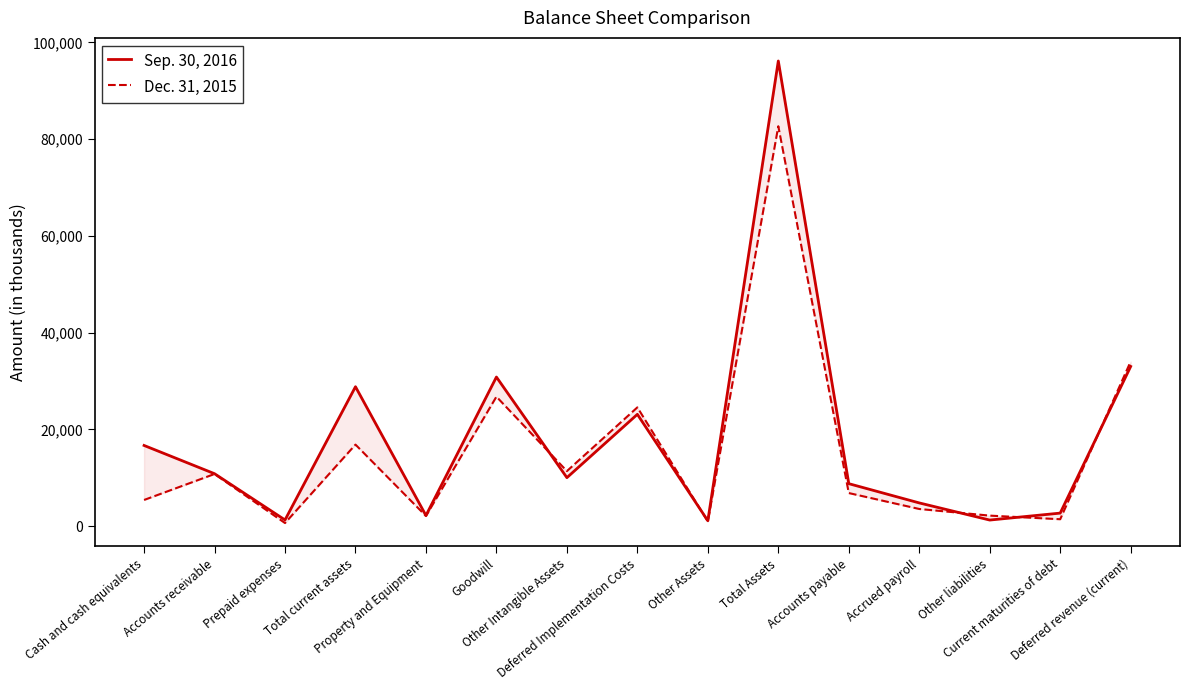

In Dec. 31, 2015, how many points are higher than both neighbors (excluding endpoints)?

5